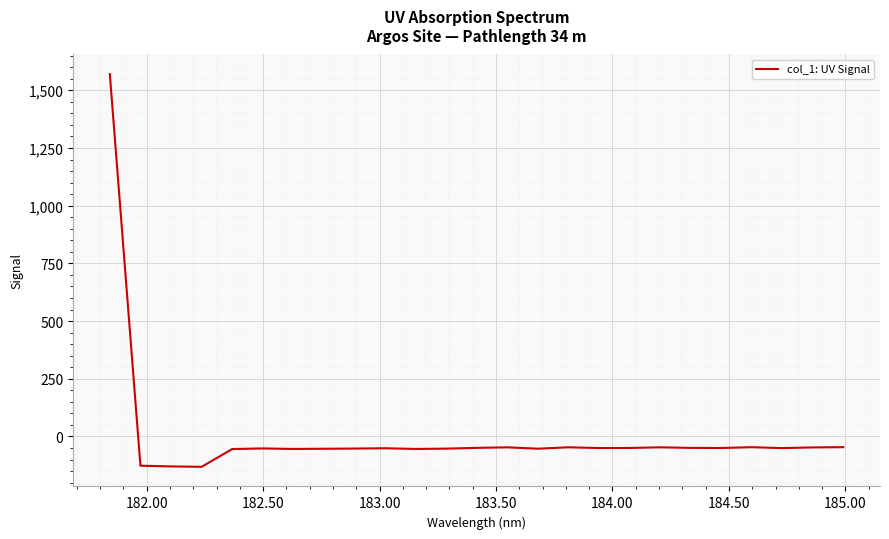

What is the difference between the maximum and minimum values?

1701.4